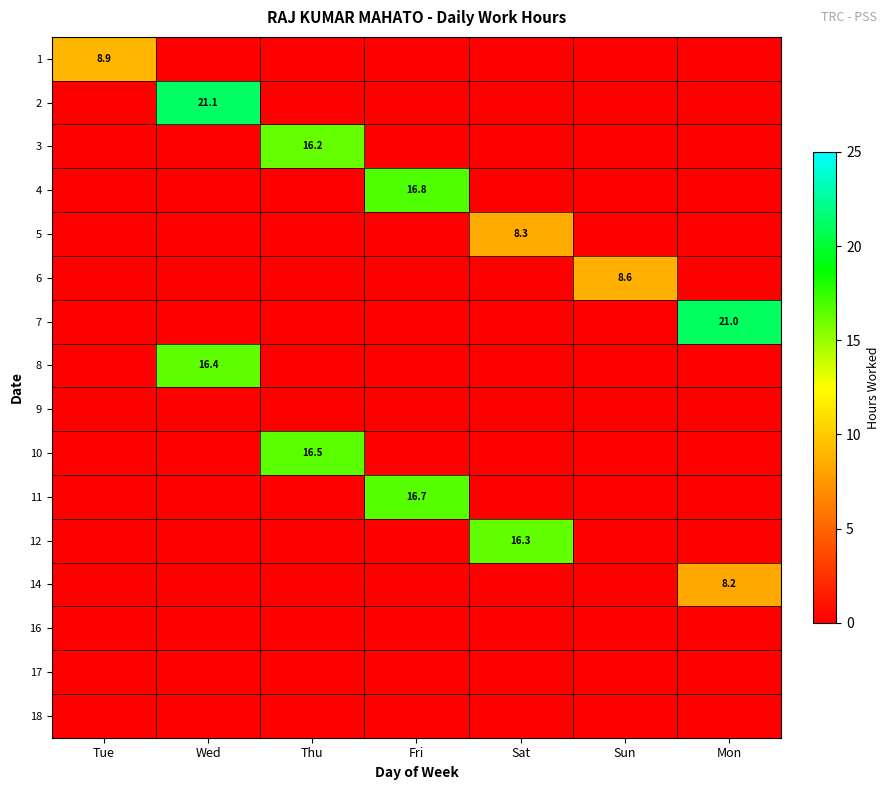

What is the difference between the maximum and minimum values in the 8 series?

16.4